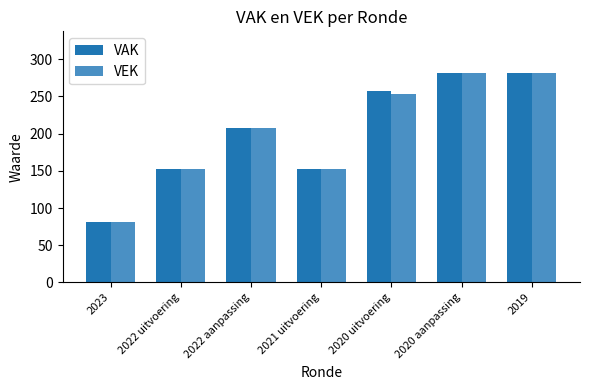

Read the VAK value at 2019, to the nearest 50.

300